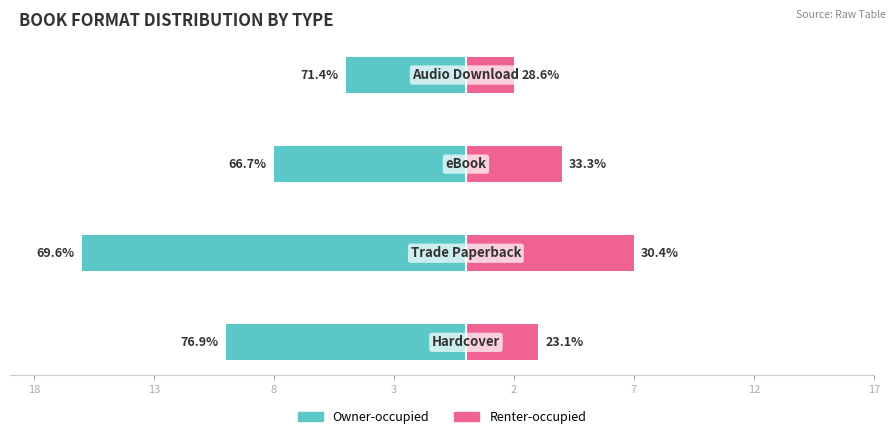

How many data points in Renter-occupied are above 4?

1